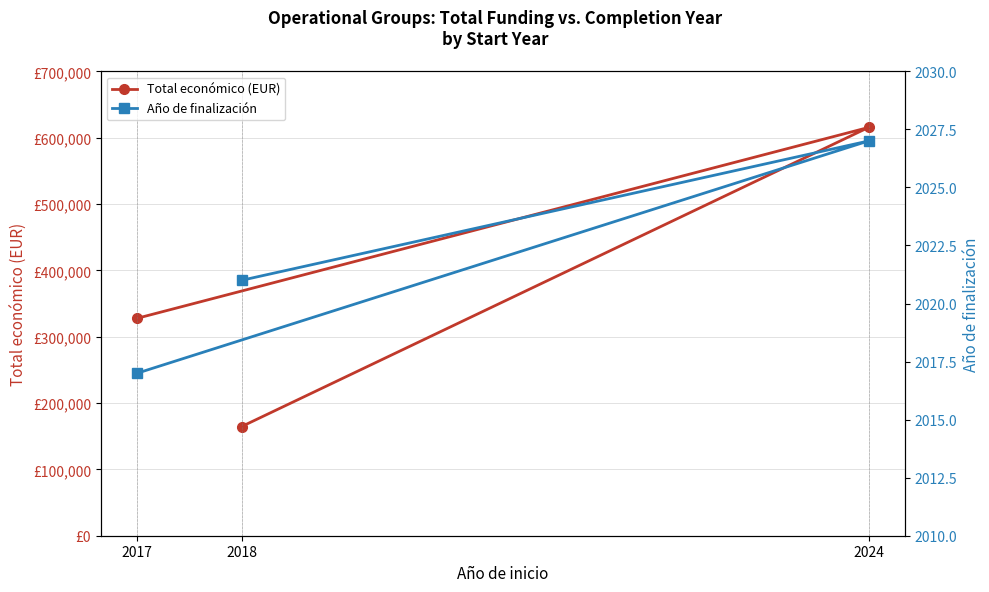

What is the label of the 1st point from the left?

2018